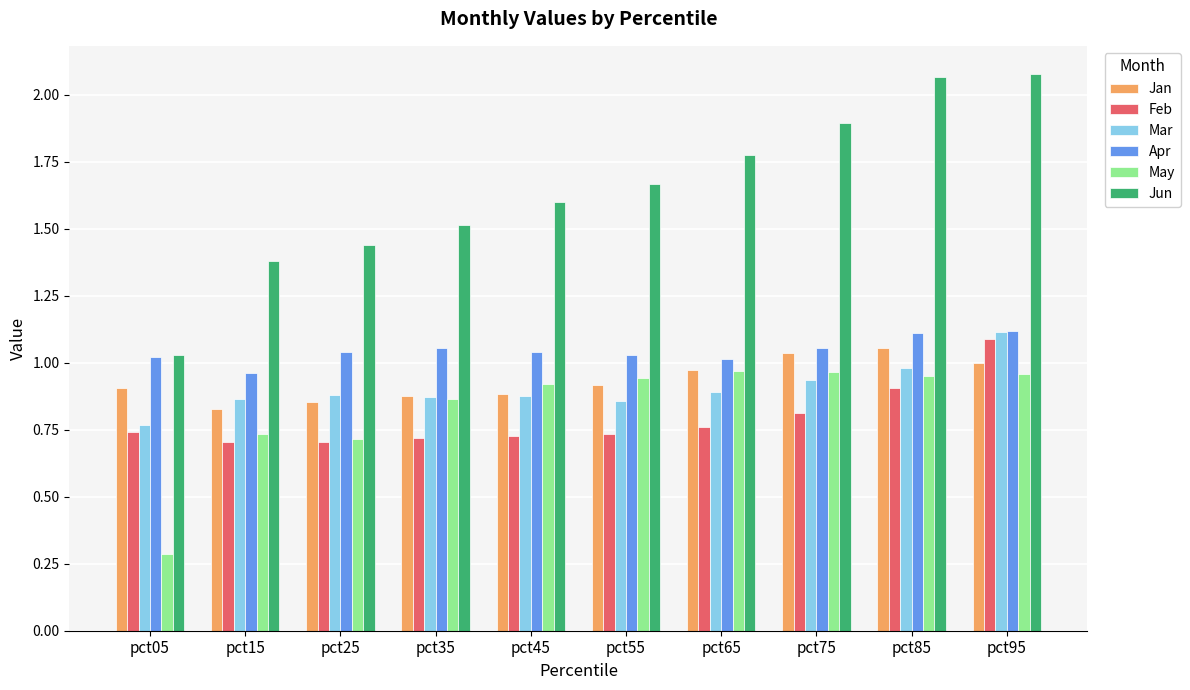

At which category is the sum across all series the highest?

pct95